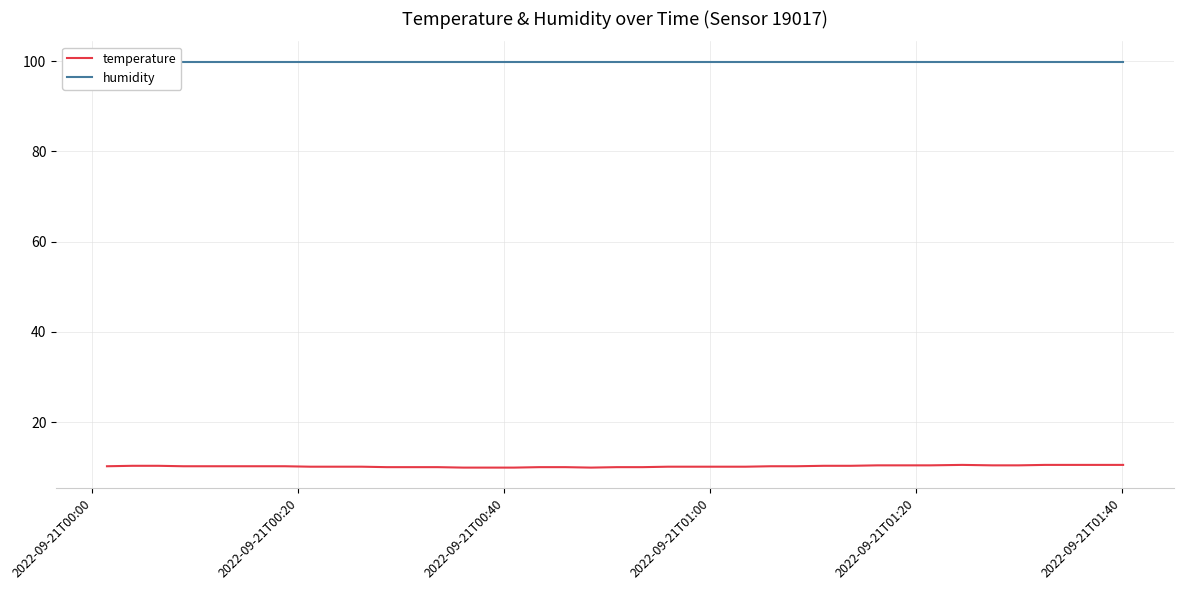

Does the chart have visible grid lines?

Yes